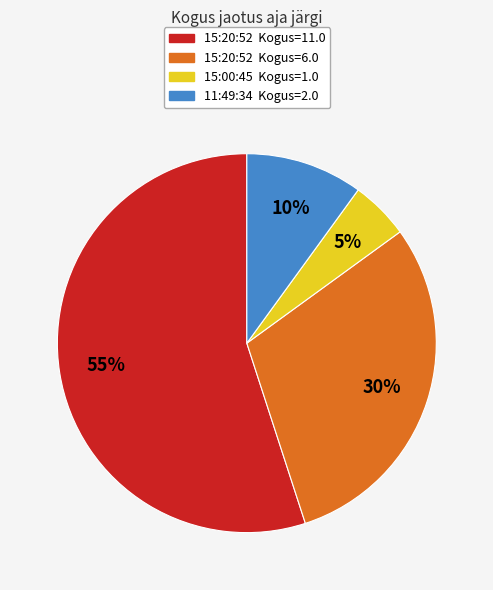

To the nearest percent, what portion does 15:00:45 Kogus=1.0 represent?

5%